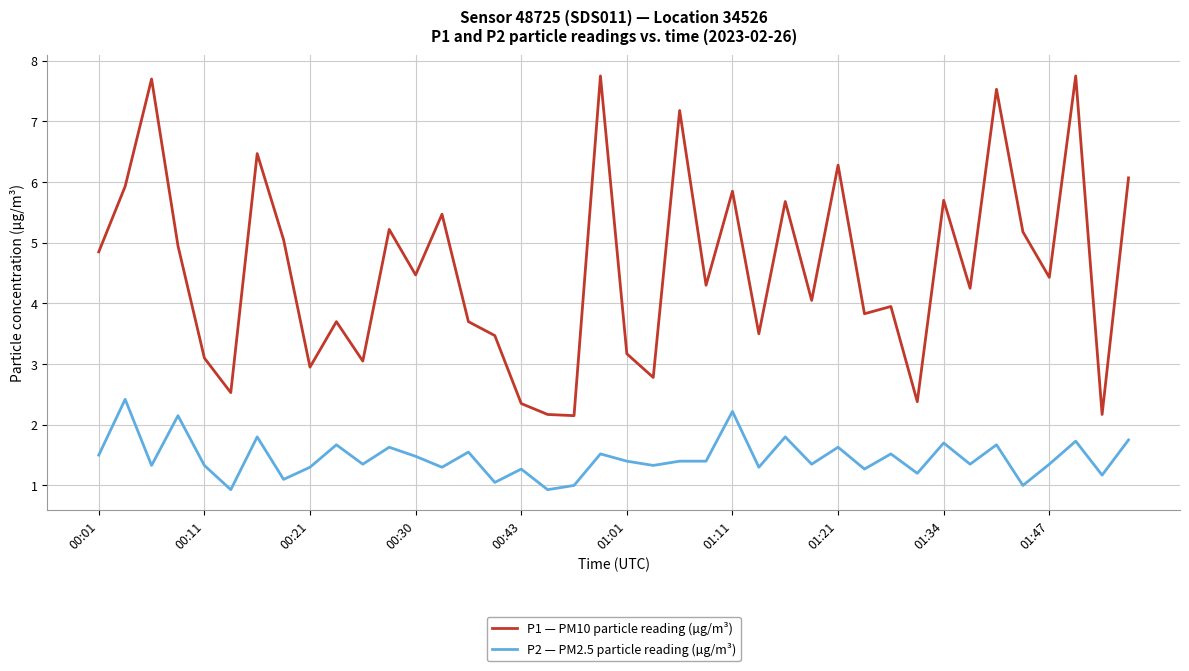

True or false: P1 — PM10 particle reading (µg/m³) and P2 — PM2.5 particle reading (µg/m³) cross at least once.

False